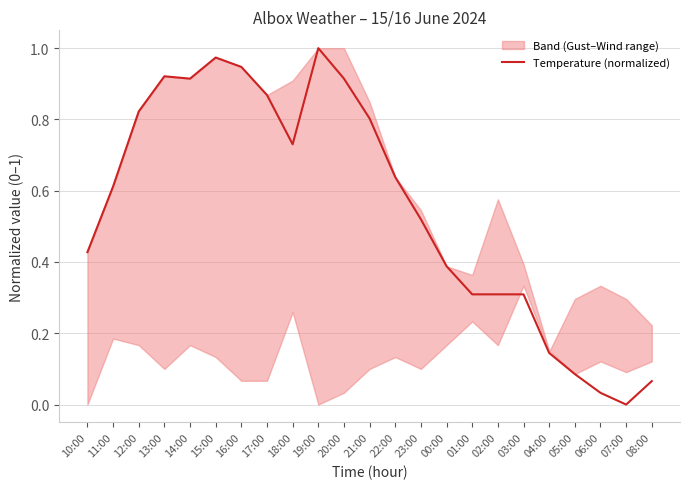

What is the difference between the maximum and minimum values?

1.0